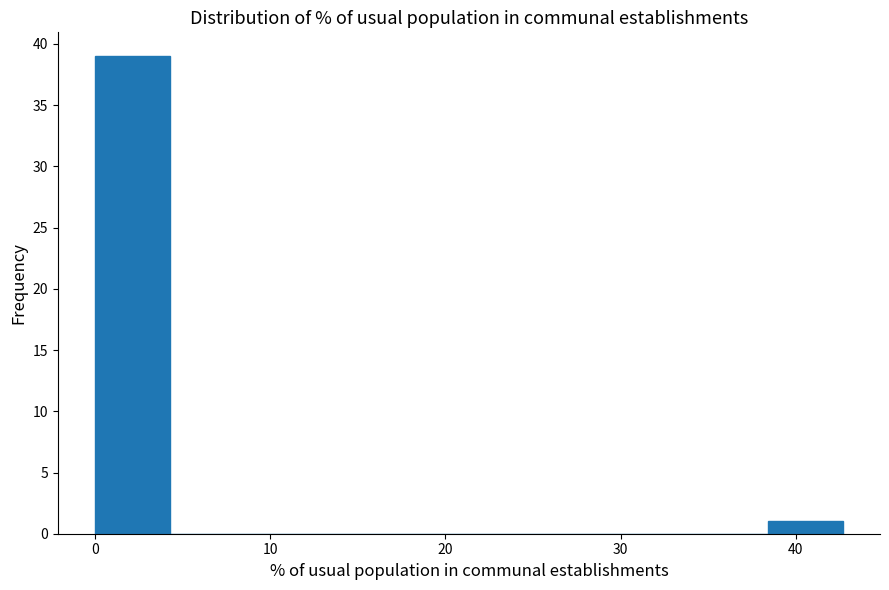

Reading left to right, list every bar in this chart as the range it spans on the x-axis followed by its height. Neither the bar edges nor the heights are printed on the chart, so give them approximately, as read against the axes.

0 to 4: 39
4 to 9: 0
9 to 13: 0
13 to 17: 0
17 to 21: 0
21 to 26: 0
26 to 30: 0
30 to 34: 0
34 to 38: 0
38 to 43: 1